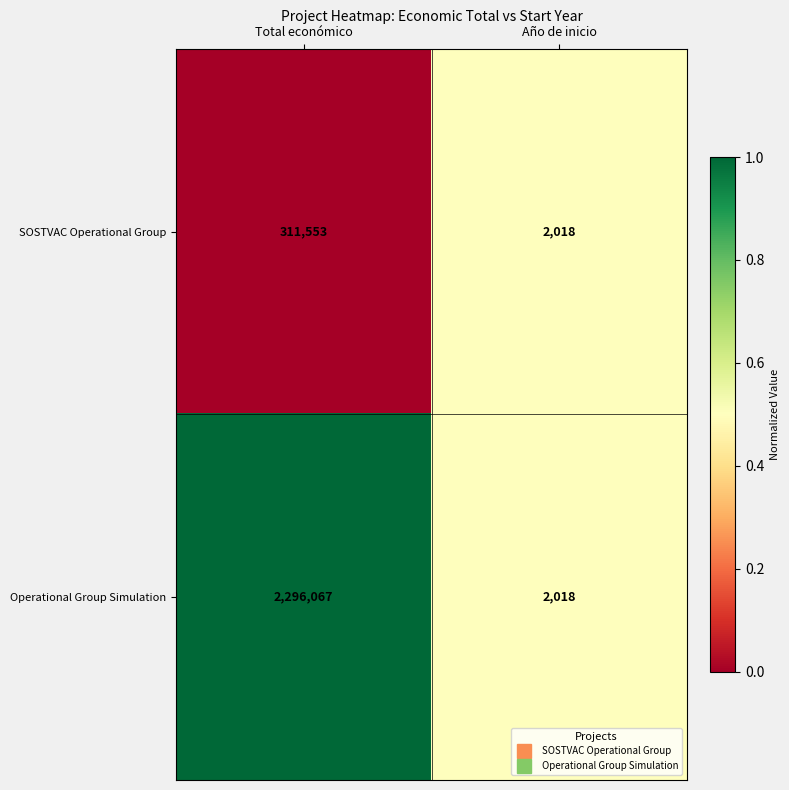

Rank the series by their maximum value, from lowest to highest.

SOSTVAC Operational Group, Operational Group Simulation